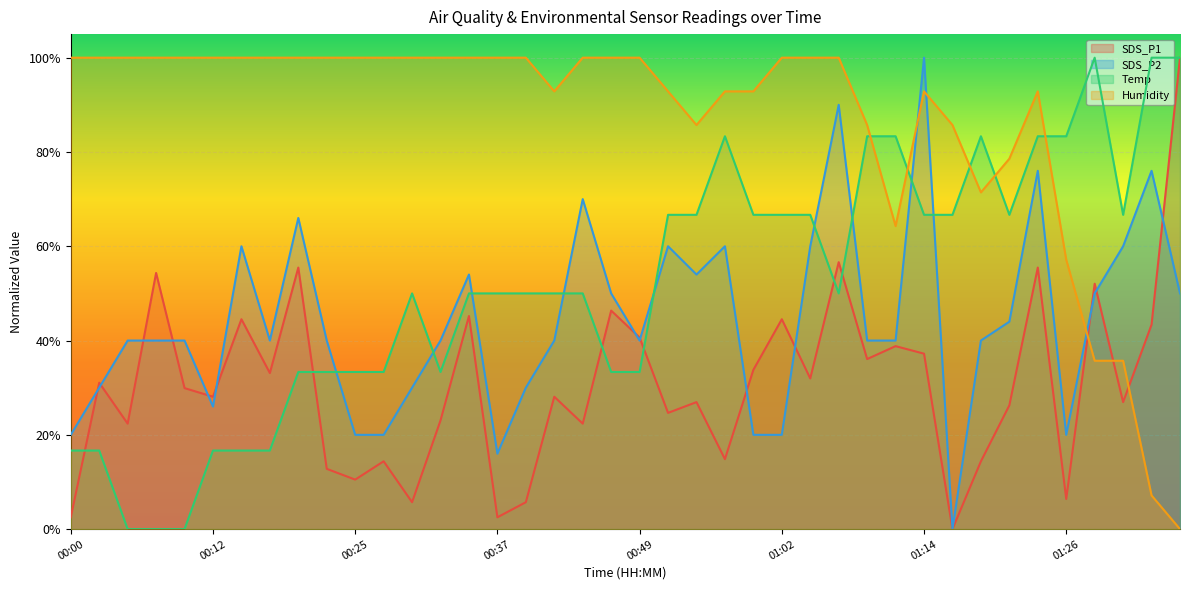

How many interior local valleys does the Temp series have?

4